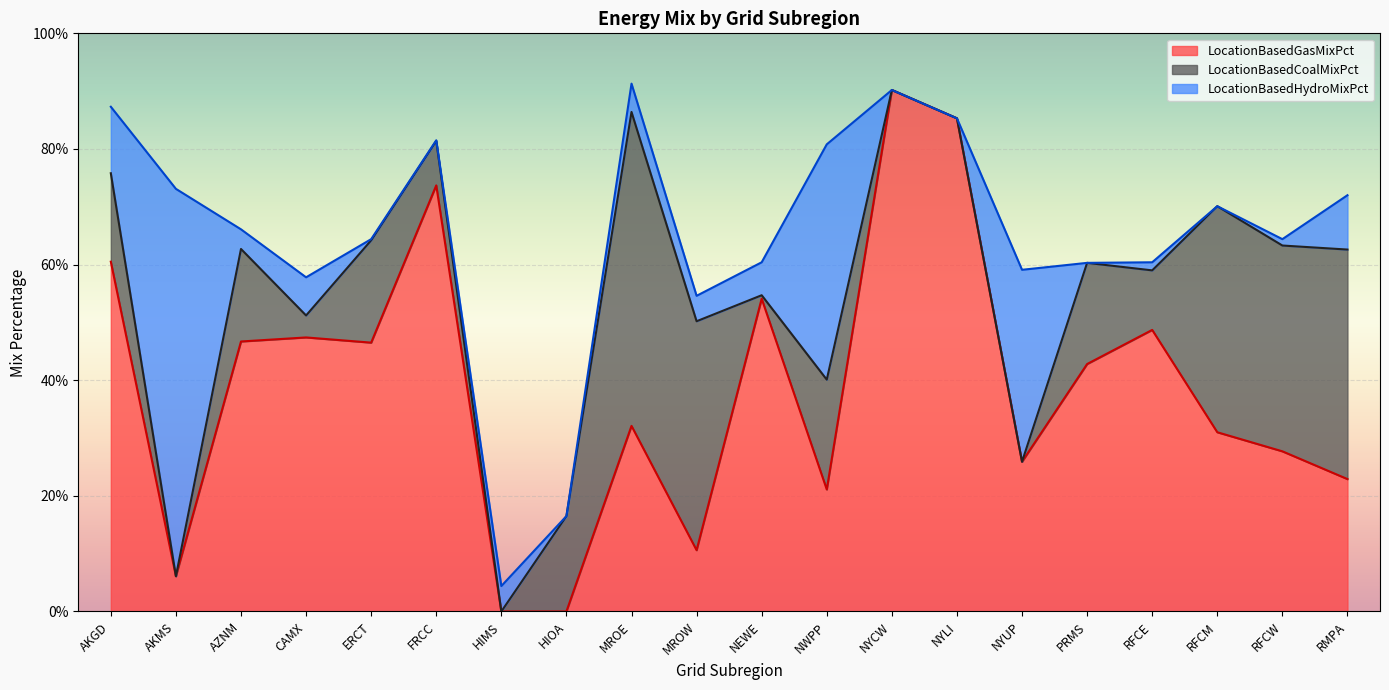

What is the average value of the LocationBasedHydroMixPct series?

0.1